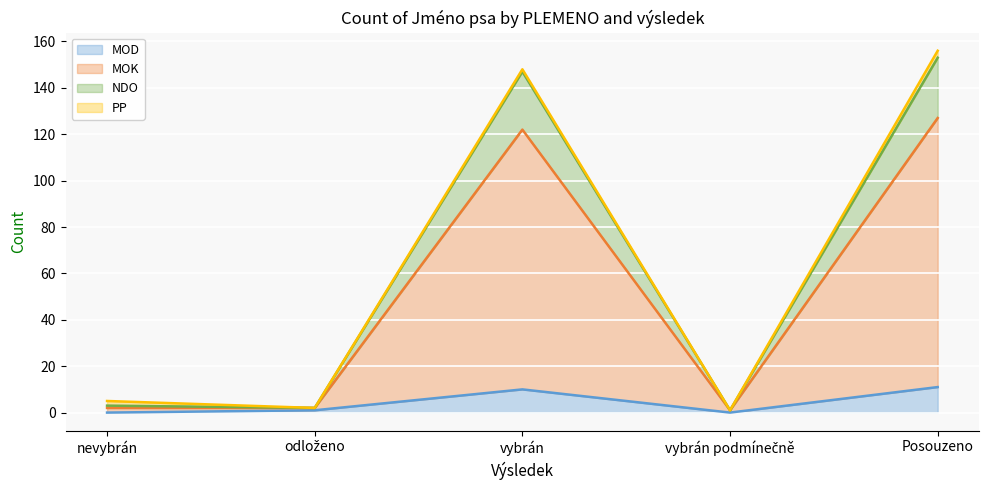

What position from the right is nevybrán?

5